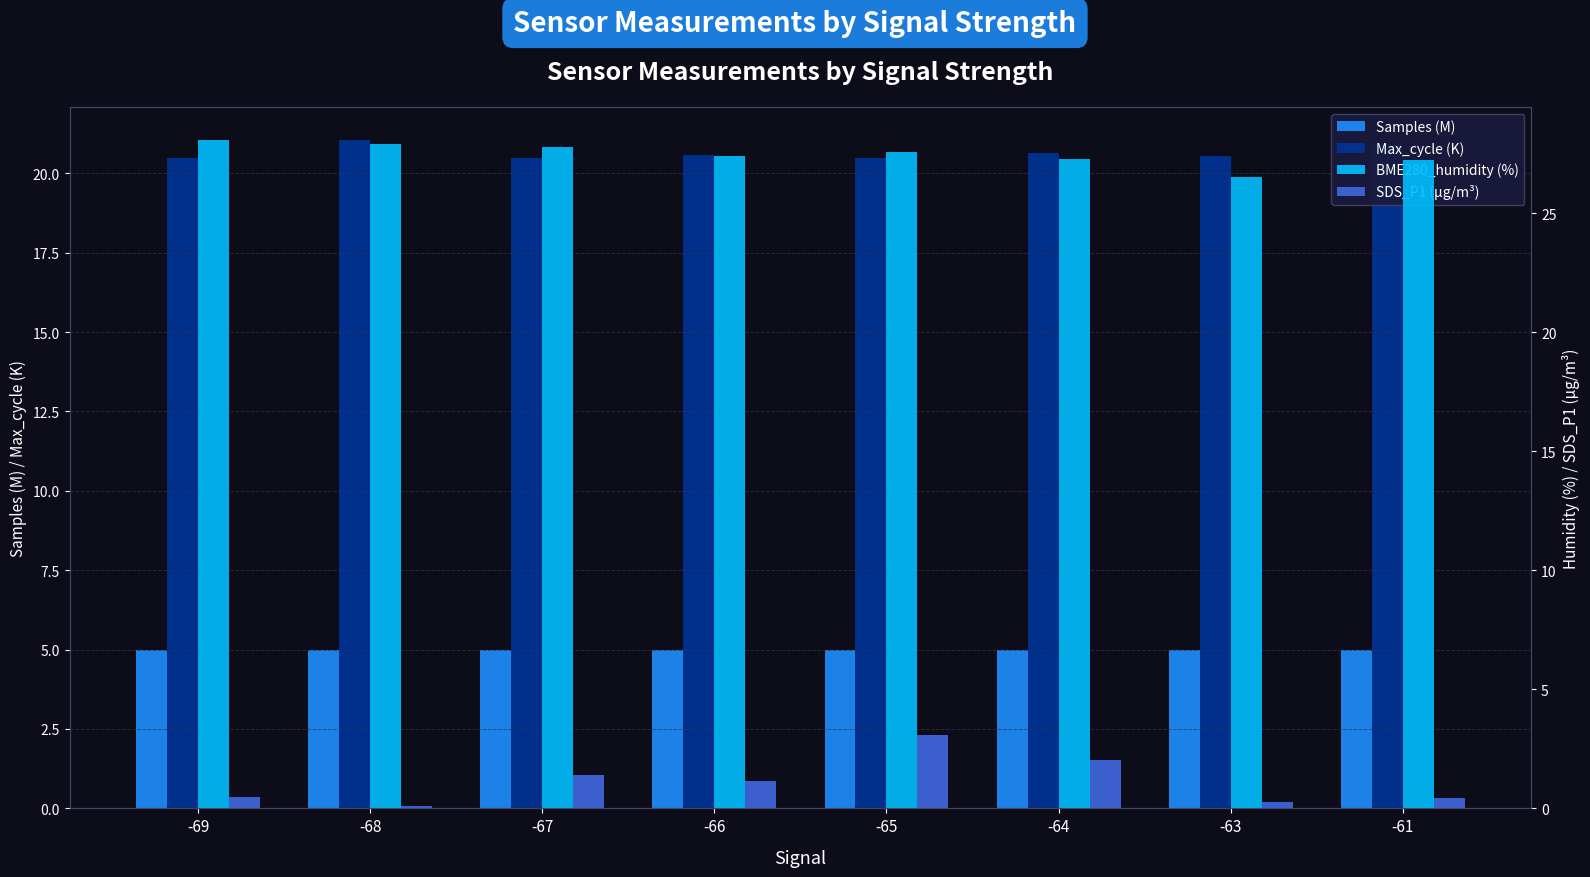

At which category is the sum across all series the highest?

-65